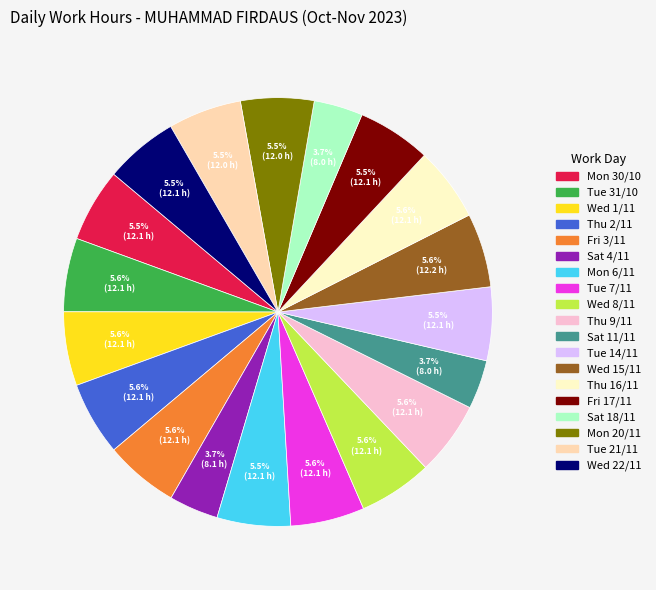

How many slices are in this pie chart?

19